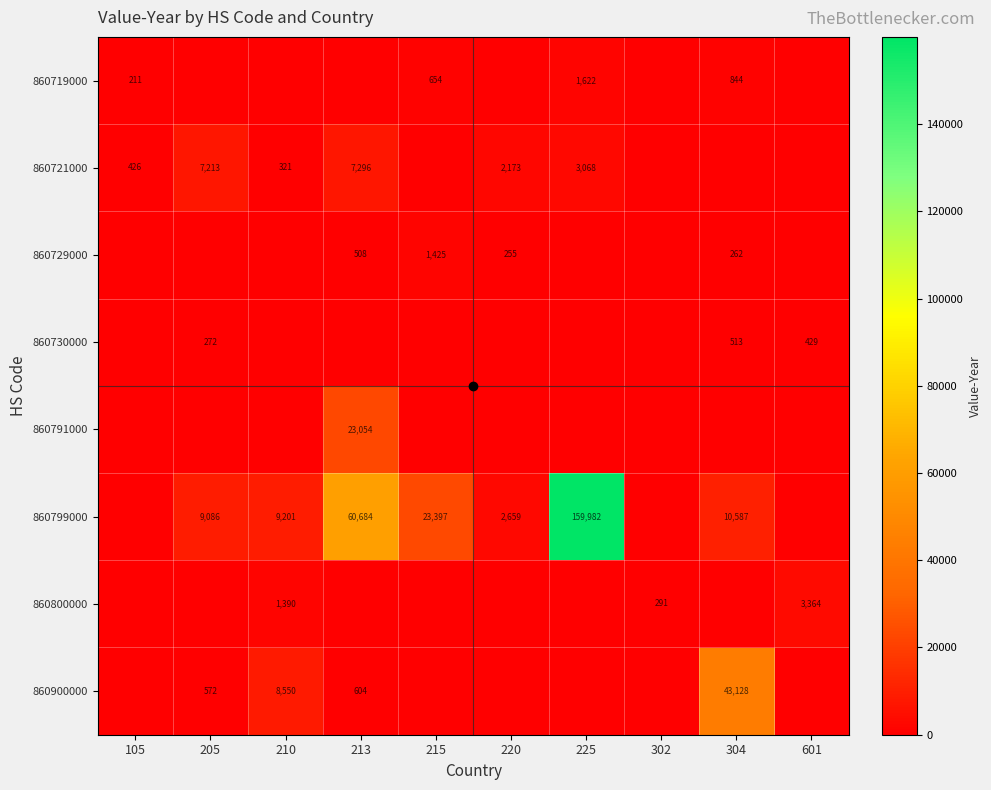

Is it true that 860719000 equals 1230 at 304?

False